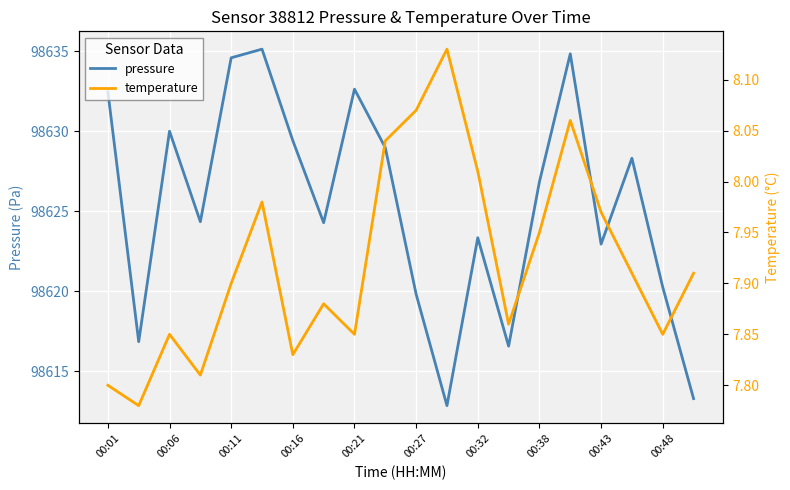

What is the sum of the pressure values at 00:01 and 00:32?

197255.8